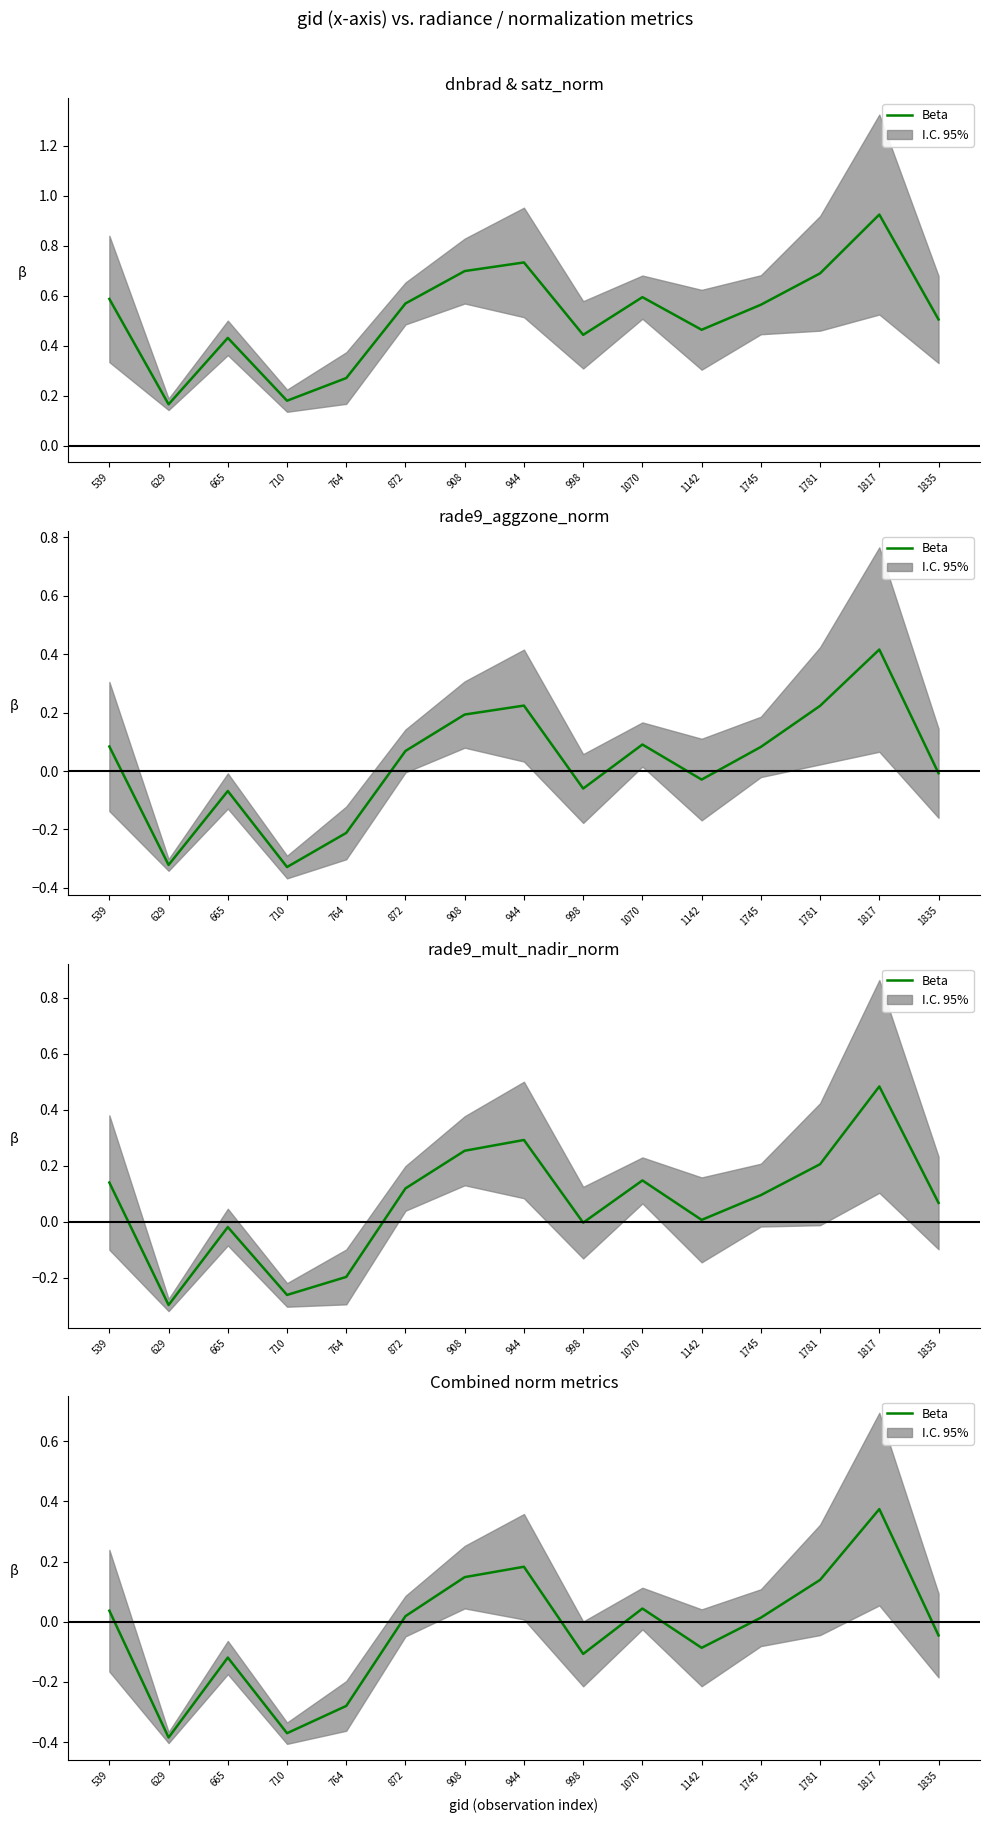

Which has a higher value, 1142 or 629?

1142